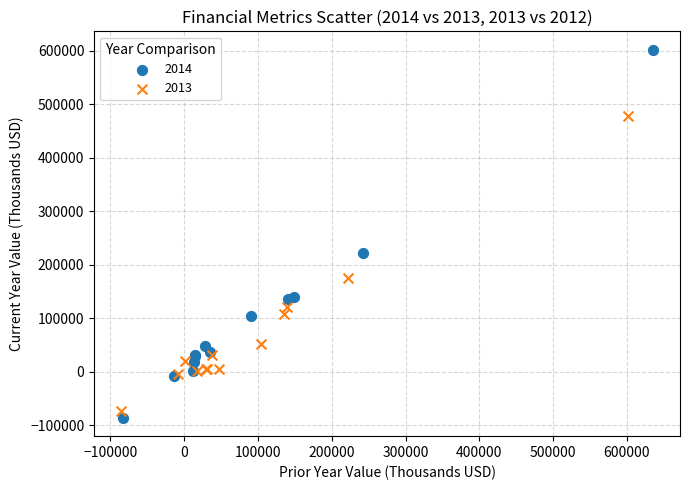

What are all the series names shown in the legend?

2014, 2013